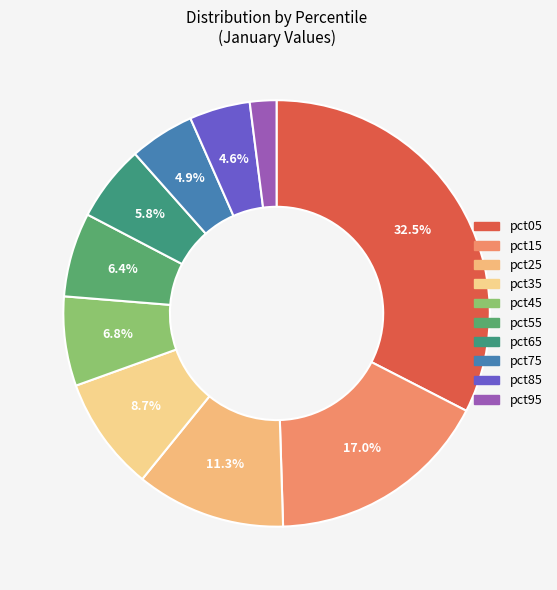

To the nearest percent, what is the difference between the pct55 and pct35 slice percentages?

2%